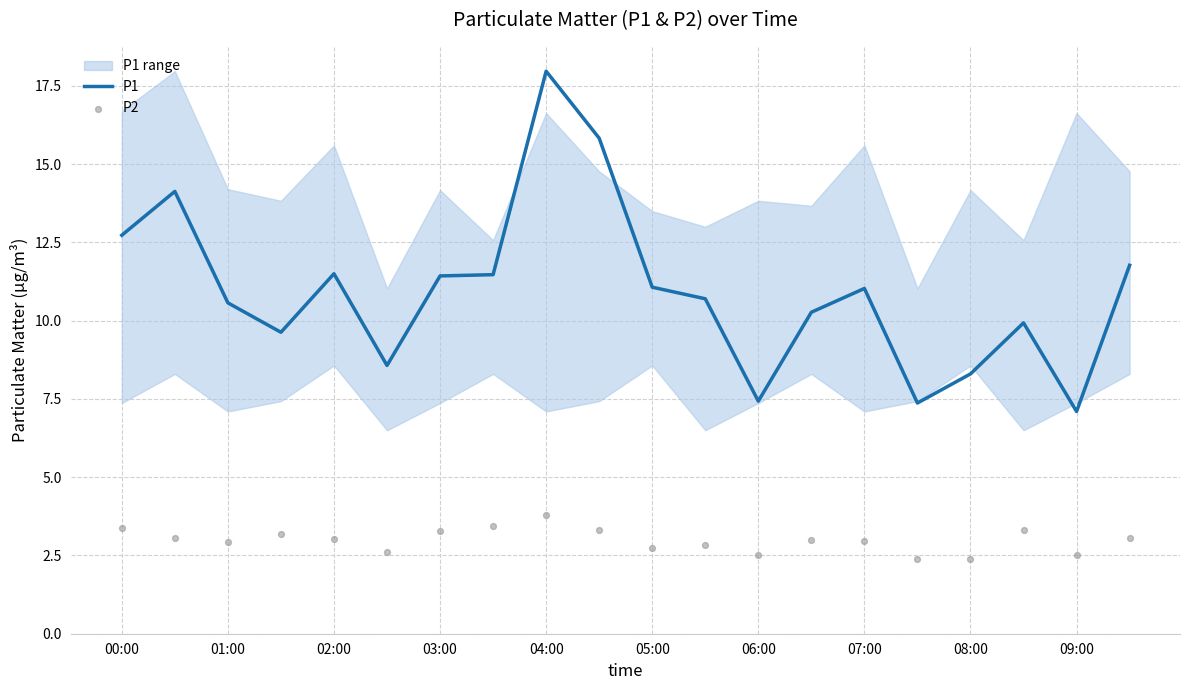

The P1 series shows 11.1 at 06:00. True or false?

False